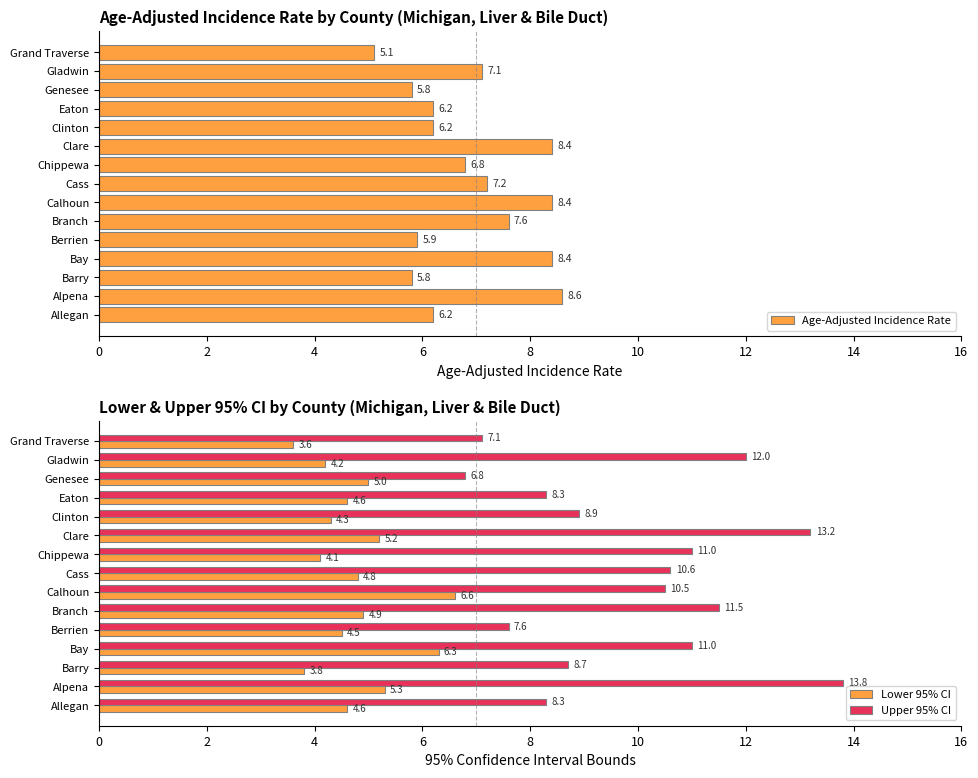

Which series has the widest spread of values?

Upper 95% CI